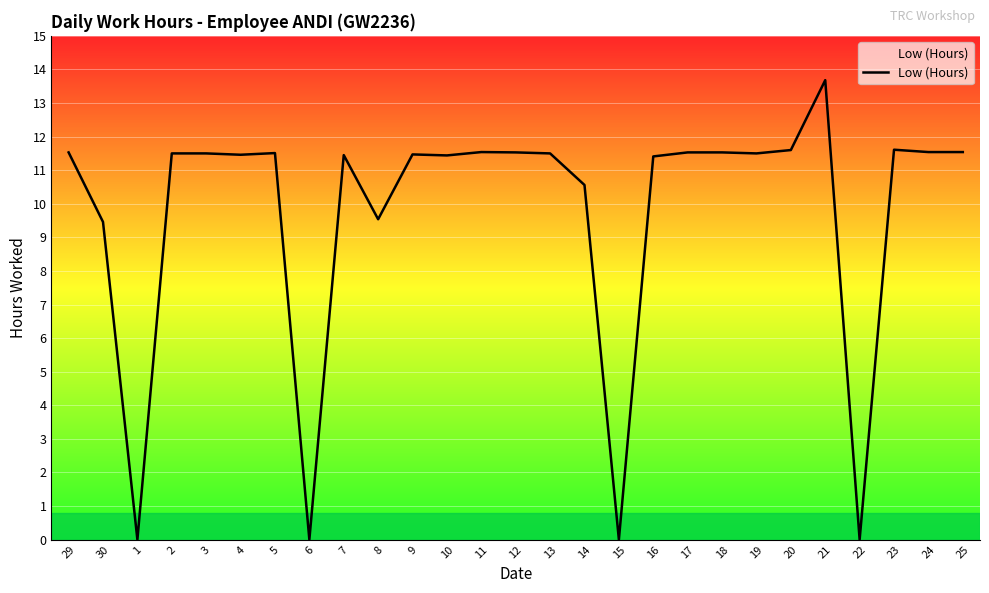

The value at 20 is 11.6. True or false?

True